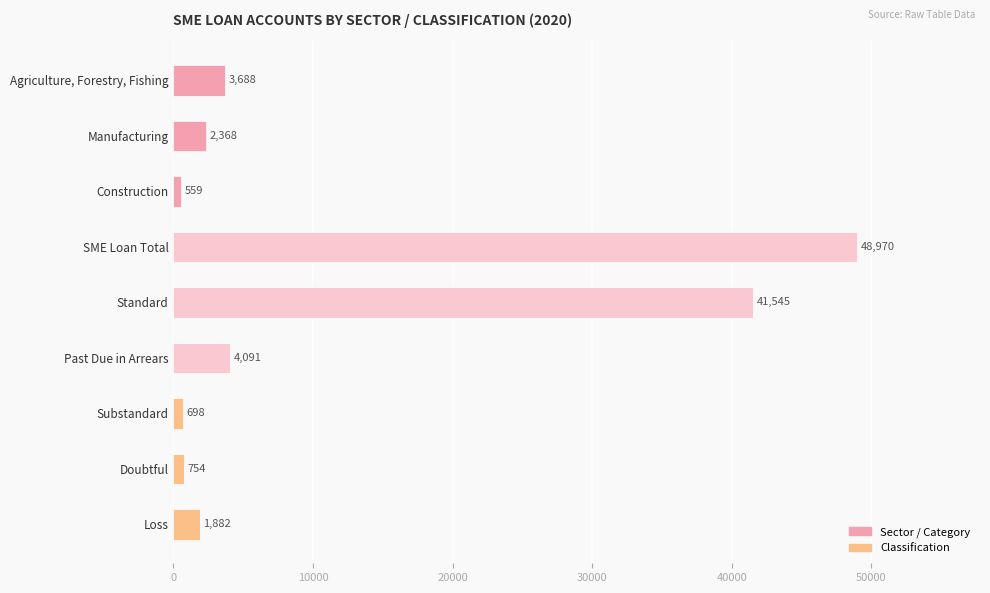

Is it true that the value at Loss is 1882?

True